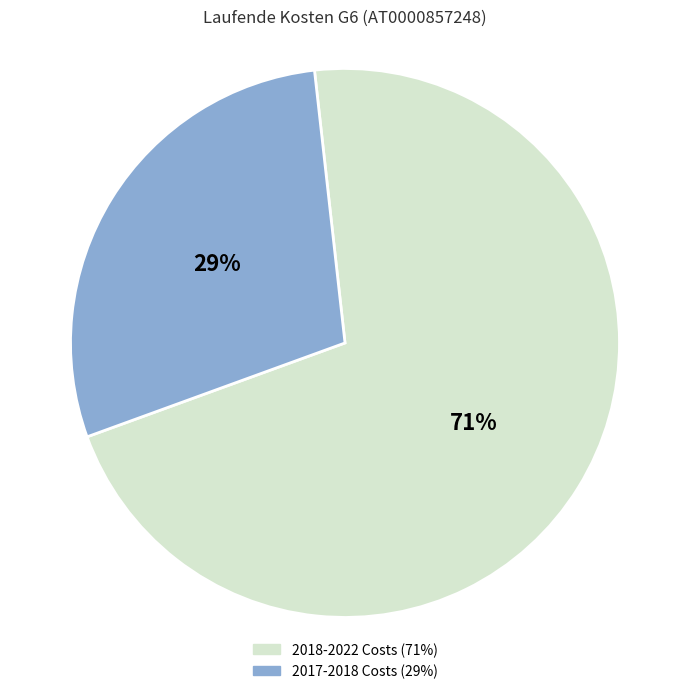

To the nearest percent, what is the average slice percentage?

50%